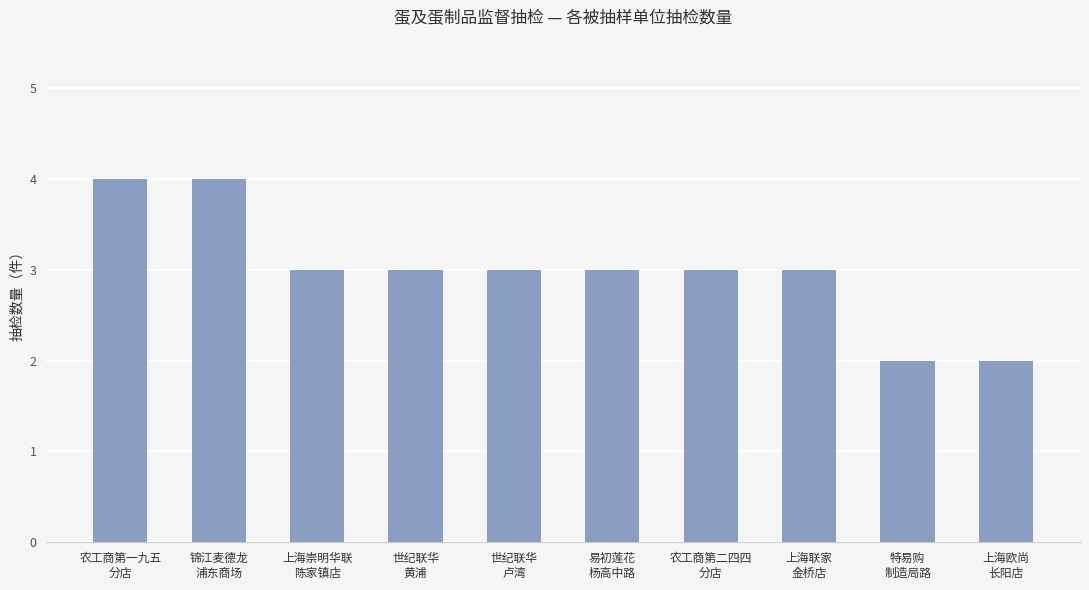

True or false: the data shows 2 at 世纪联华
卢湾.

False